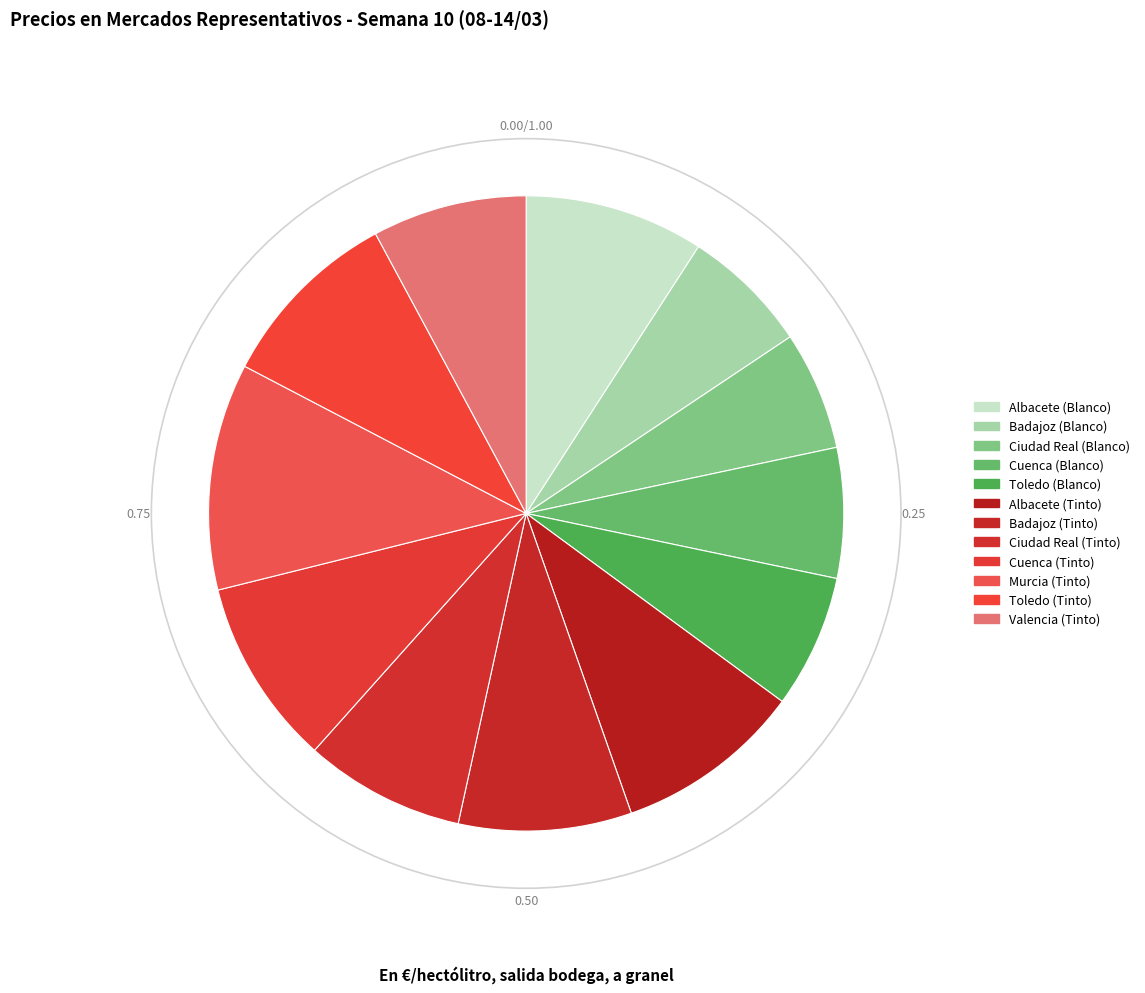

To the nearest percent, what is the average slice percentage?

8%